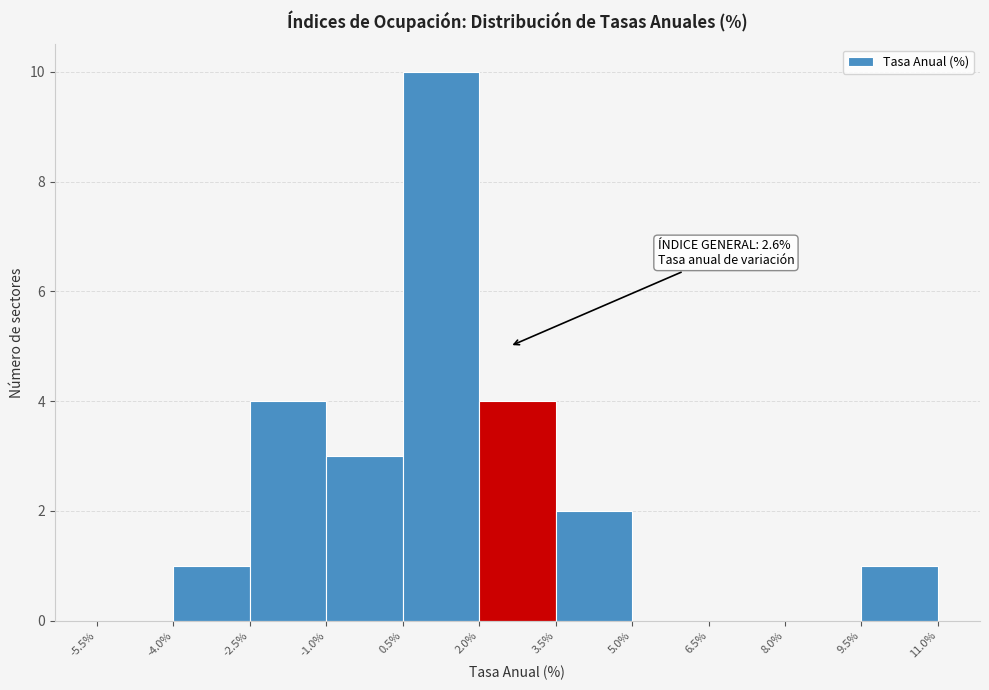

Over which range of the x-axis is the bar tallest?

0.5% to 2.0%